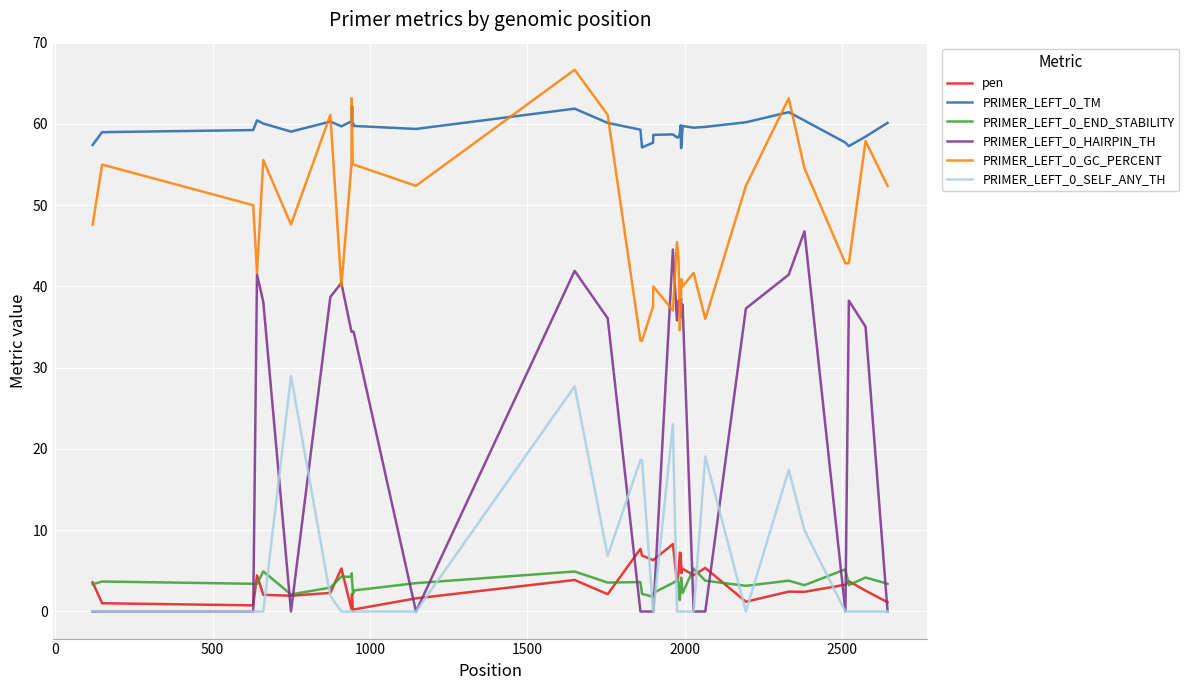

True or false: PRIMER_LEFT_0_GC_PERCENT and pen cross at least once.

False